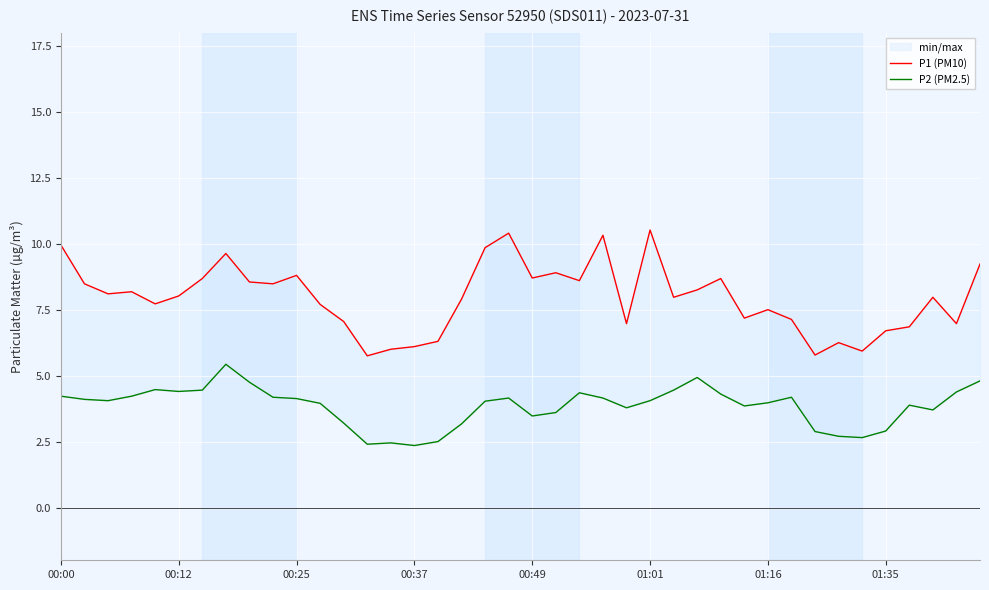

In P1 (PM10), how many points are higher than both neighbors (excluding endpoints)?

11